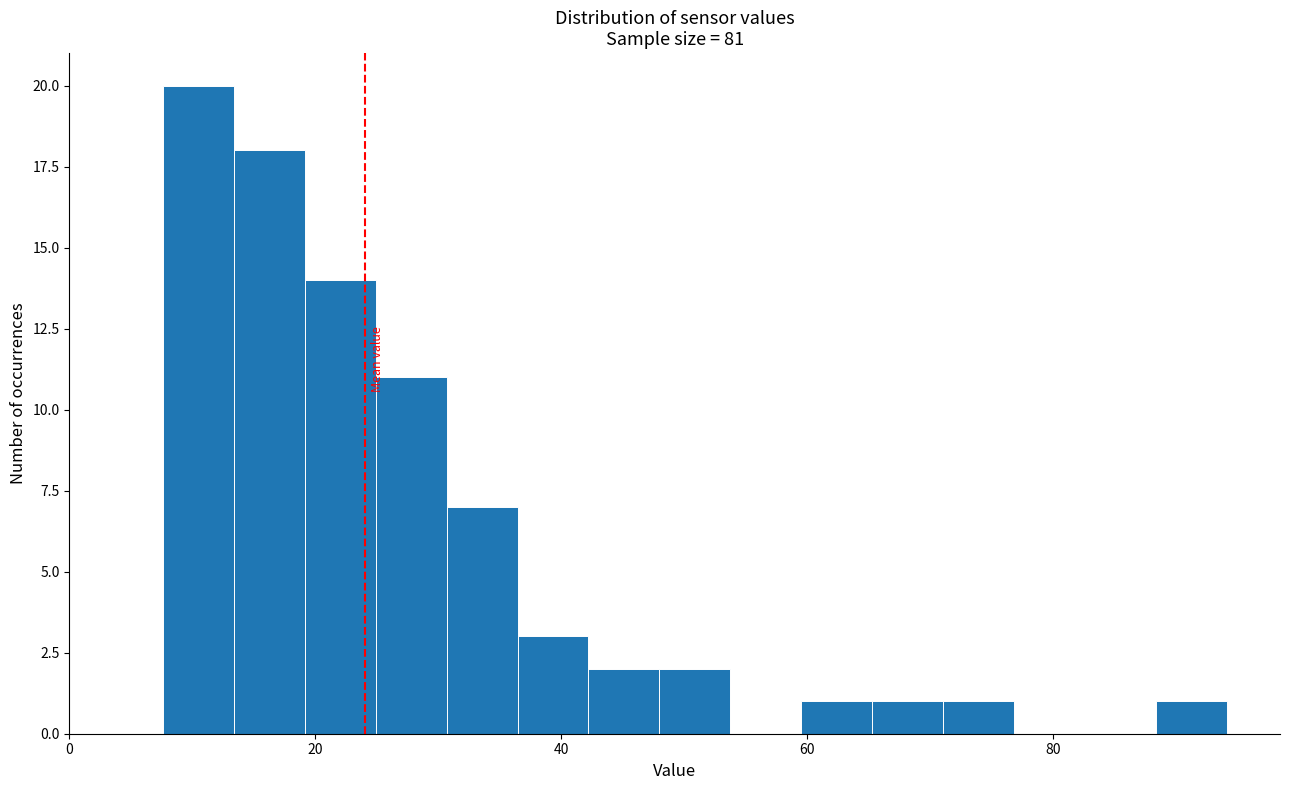

Read against the x-axis, roughly where is the centre of the tallest bar?

10